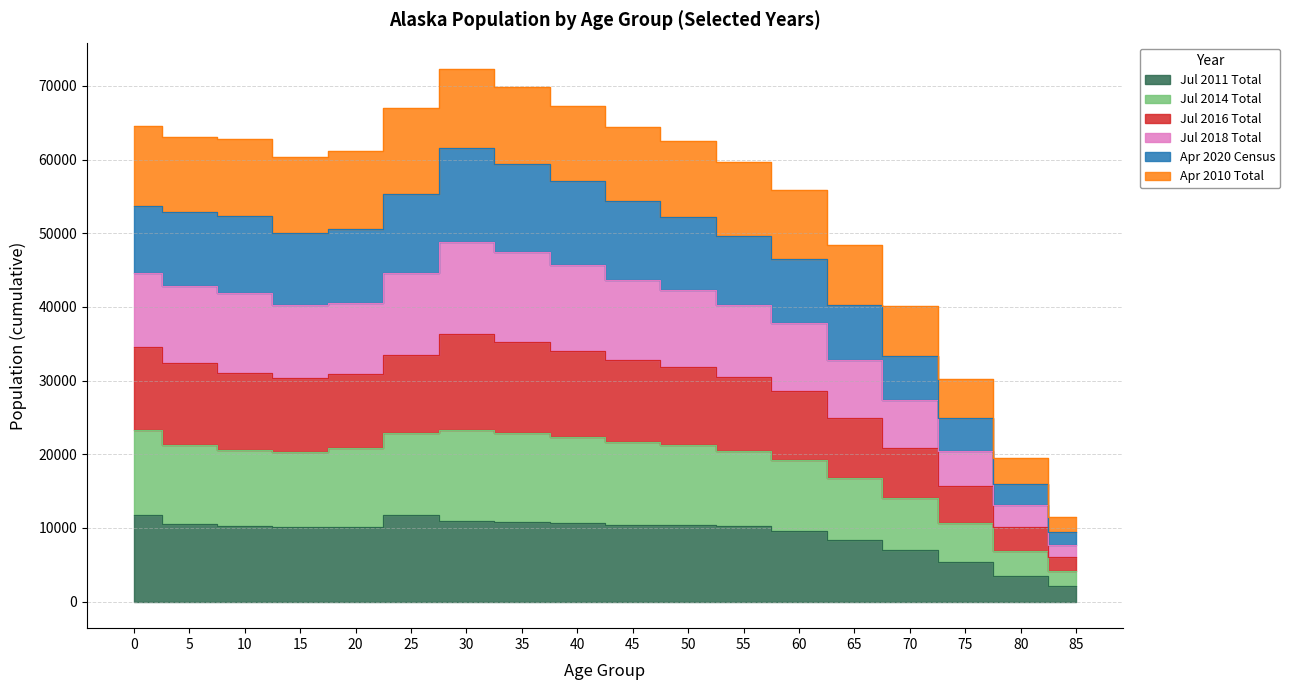

What are all the series names shown in the legend?

Jul 2011 Total, Jul 2014 Total, Jul 2016 Total, Jul 2018 Total, Apr 2020 Census, Apr 2010 Total